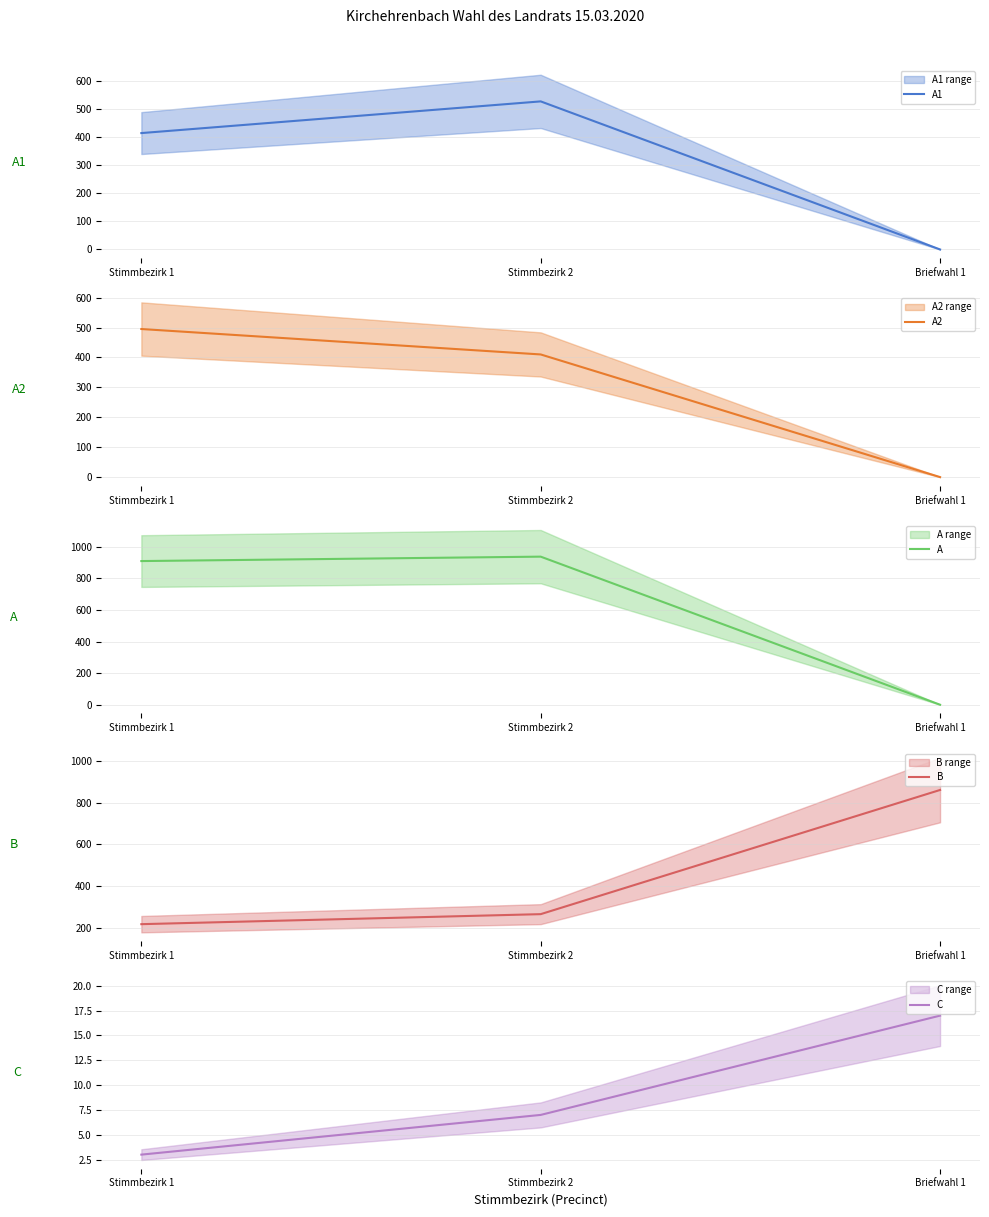

How many lines are shown in the chart?

5